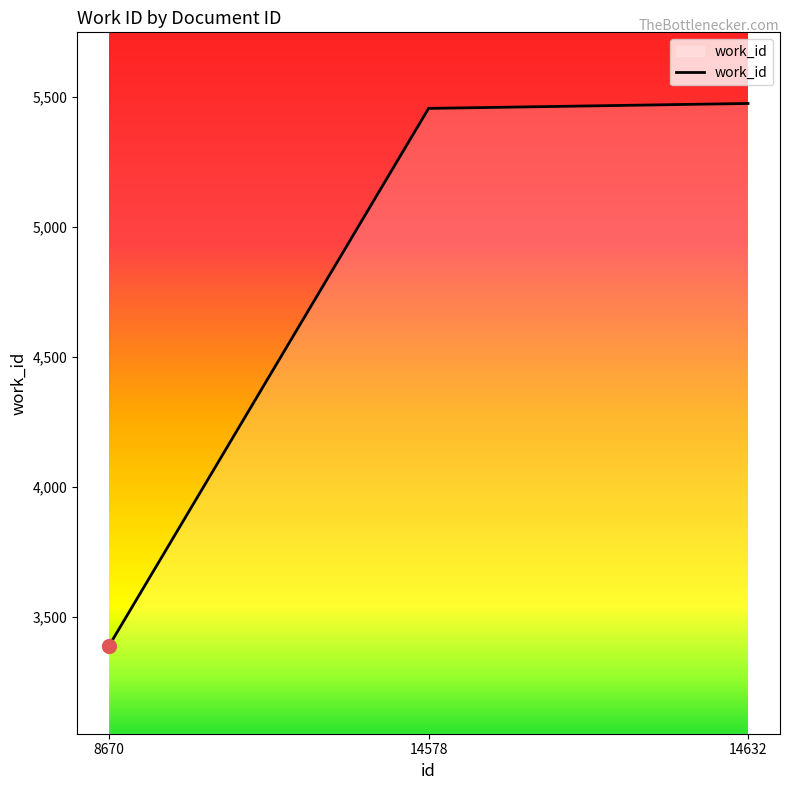

Between 8670 and 14632, which is larger?

14632